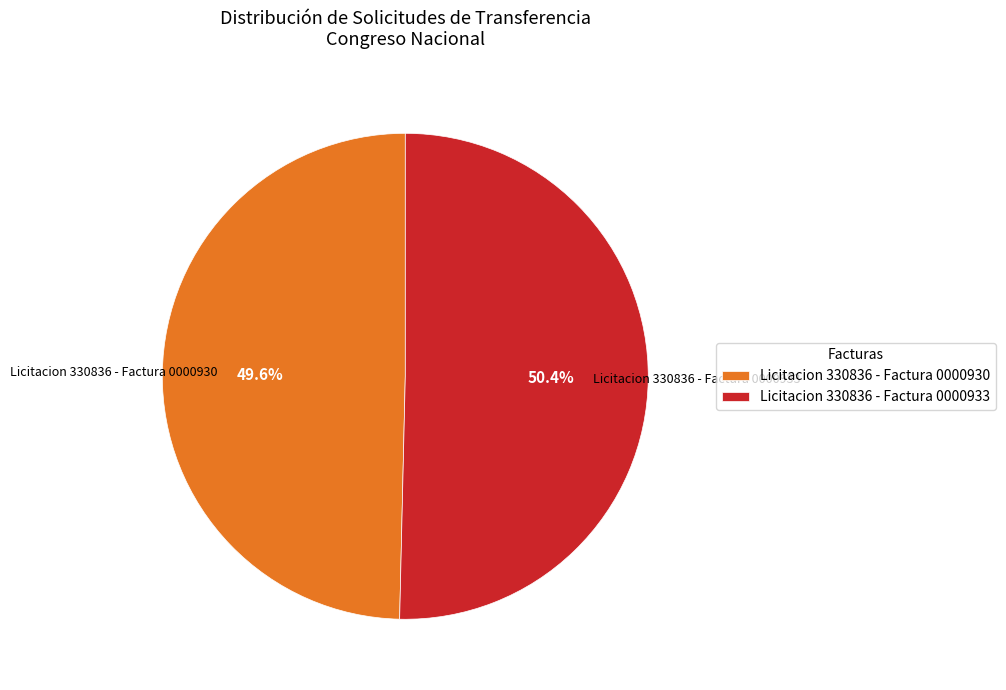

What percentage is the Licitacion 330836 - Factura 0000930 slice, to the nearest percent?

50%